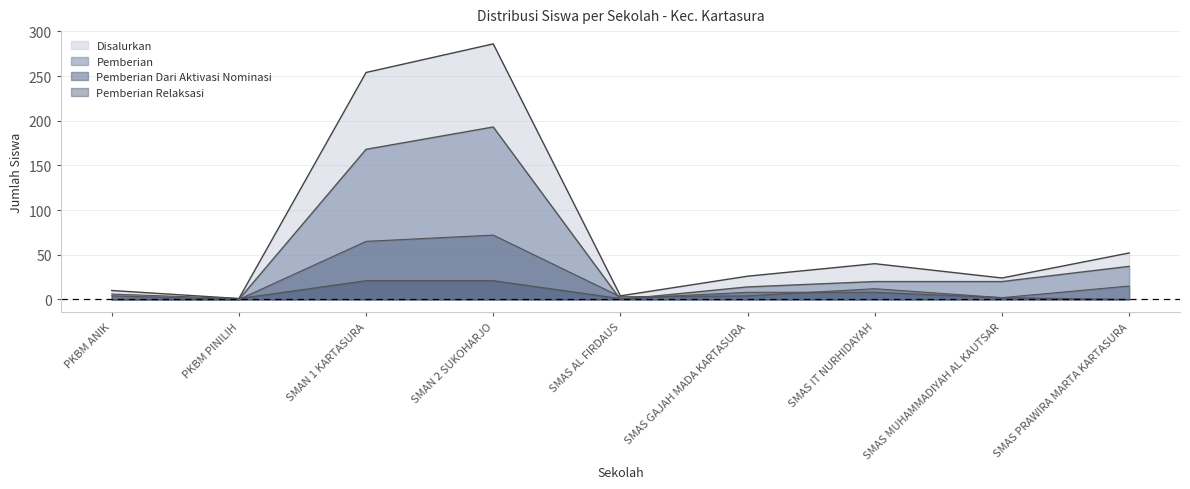

Rank the series at SMAN 2 SUKOHARJO from highest to lowest value.

Disalurkan, Pemberian, Pemberian Dari Aktivasi Nominasi, Pemberian Relaksasi